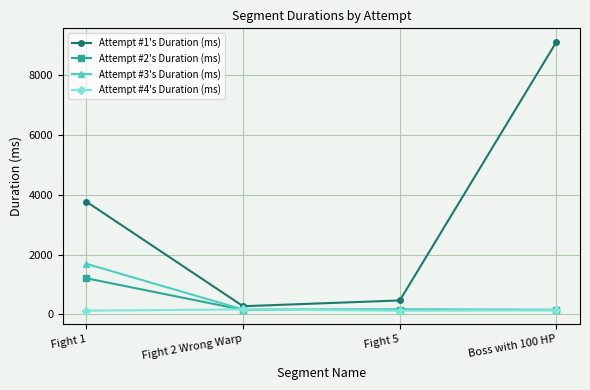

Count the number of data series in this chart.

4